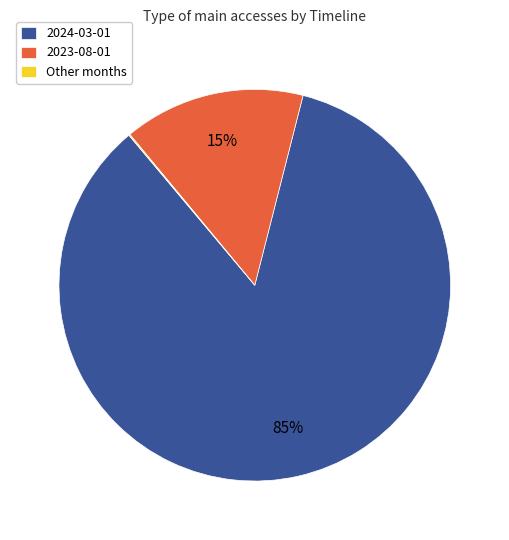

Which category has the biggest portion of the pie?

2024-03-01